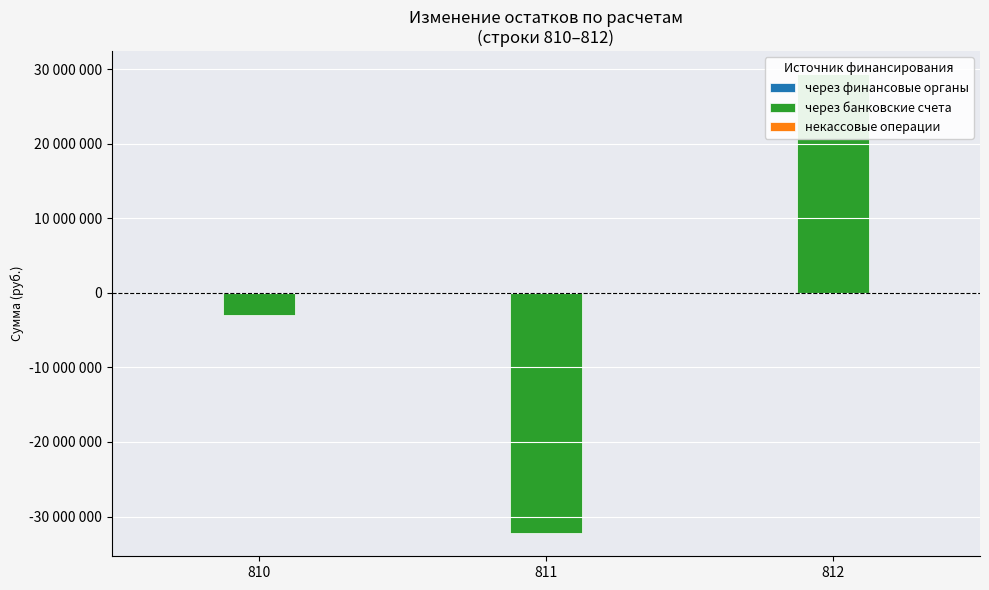

What is the sum of the через банковские счета values at 810 and 811?

-35179320.3